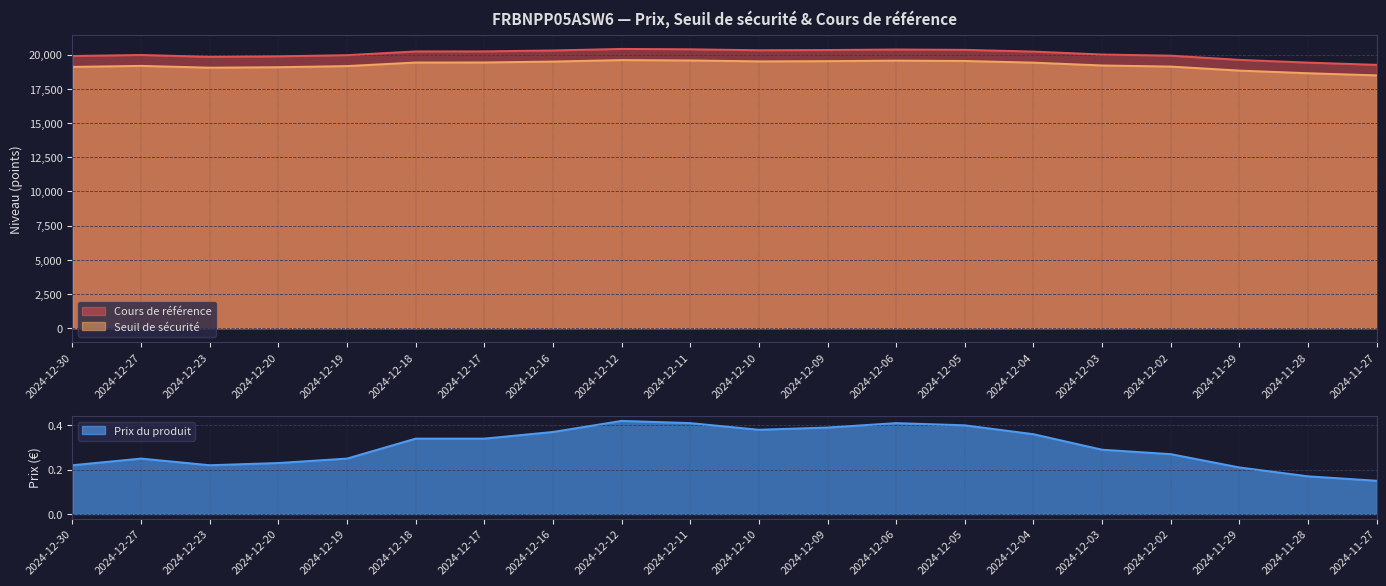

Which series has the largest range (max minus min)?

Cours de référence